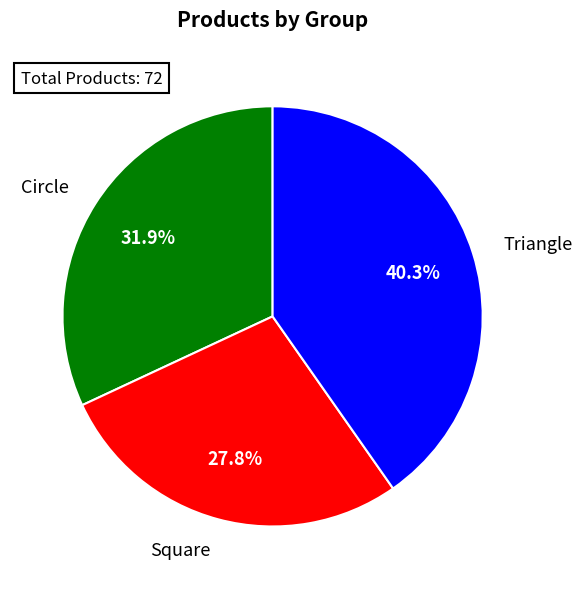

To the nearest percent, what is the difference between the Circle and Triangle slice percentages?

8%